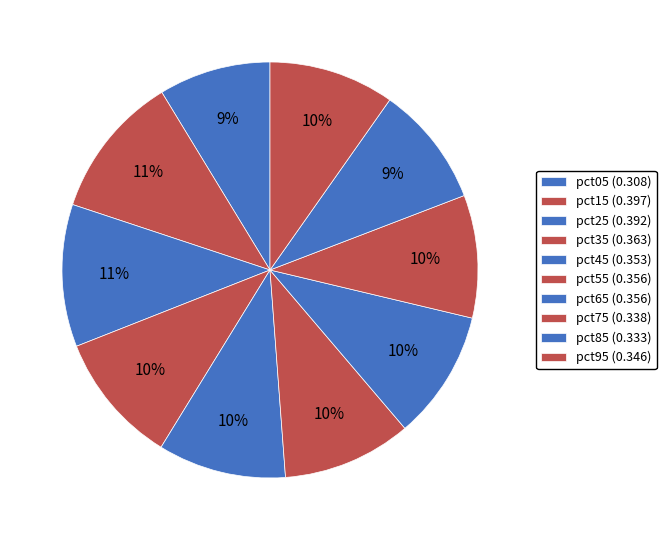

Count the number of slices in the pie.

10